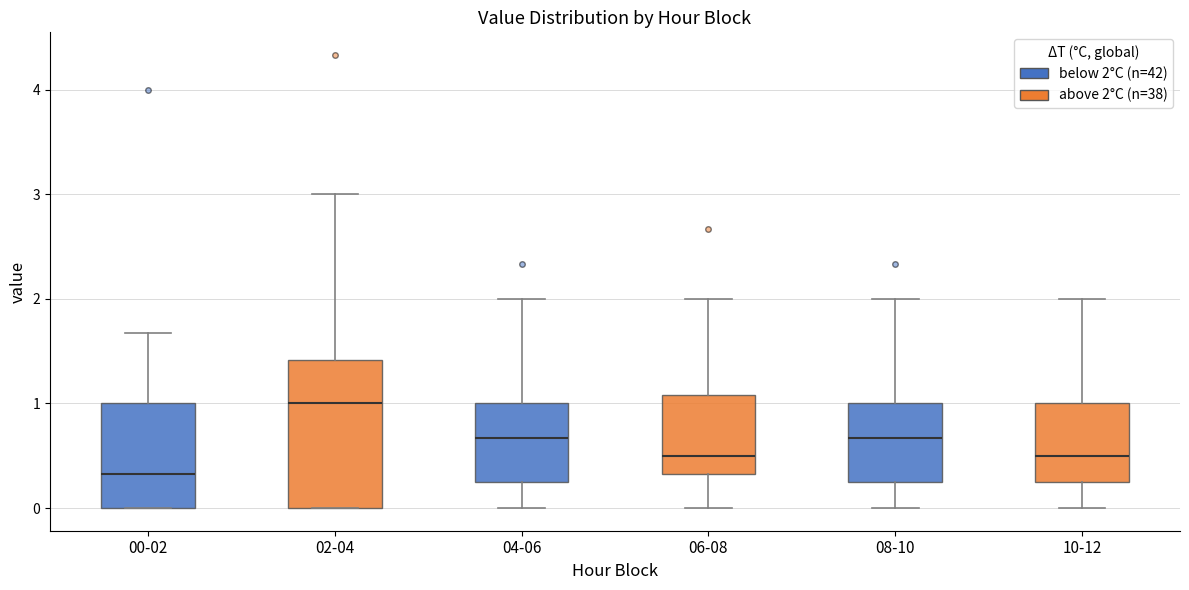

Which box has the lowest median line?

00-02